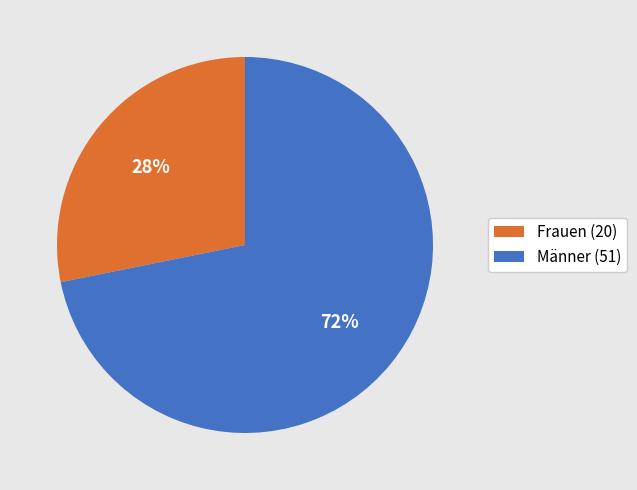

To the nearest percent, what percentage of the pie is Männer (51)?

72%